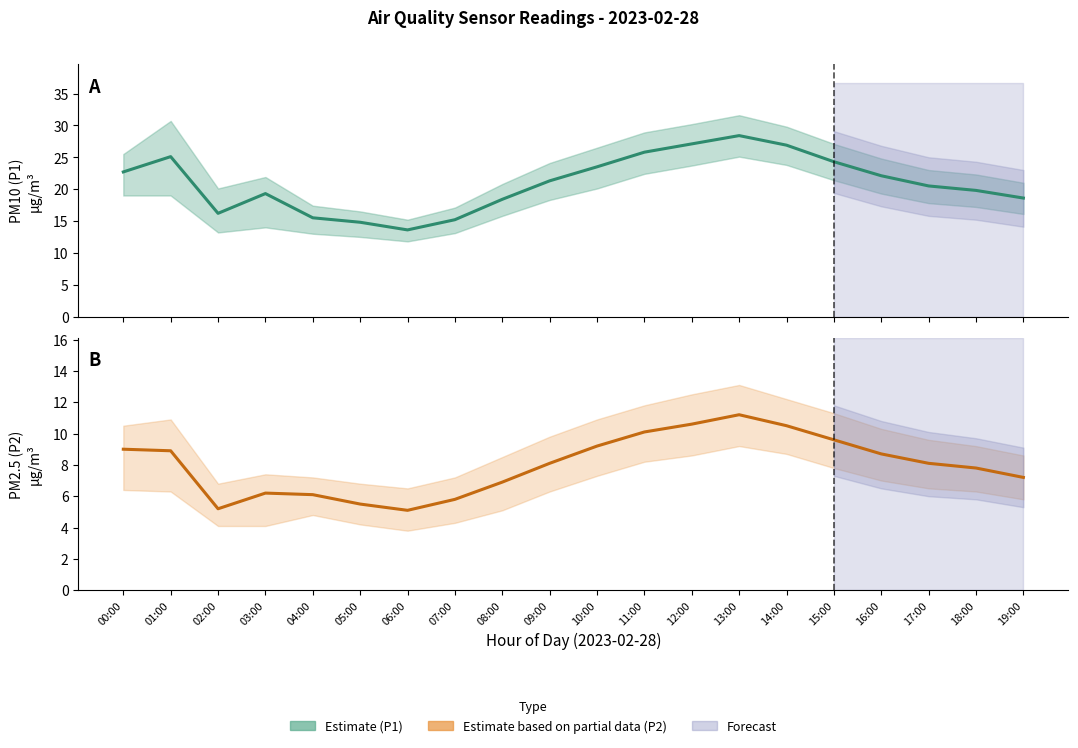

The P1 (PM10) Estimate series shows 25.1 at 01:00. True or false?

True